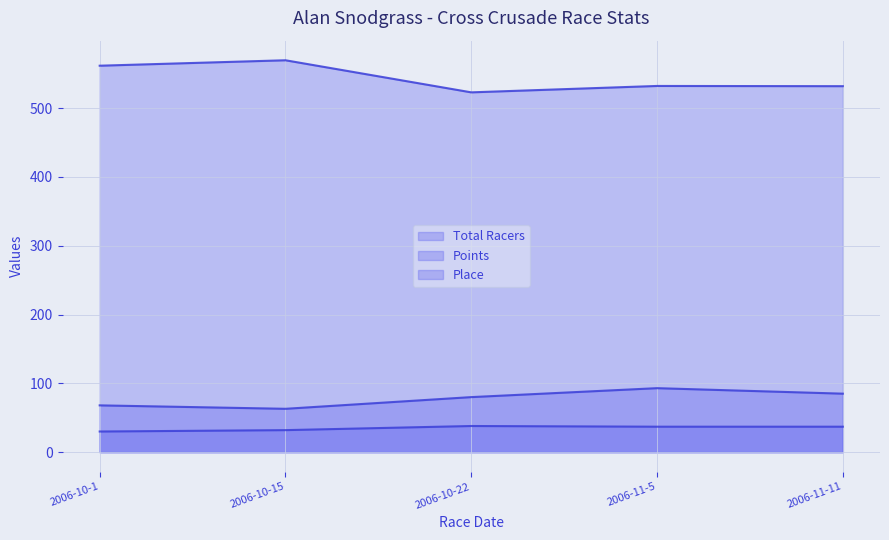

What is the total value across all series at 2006-11-11?

653.9